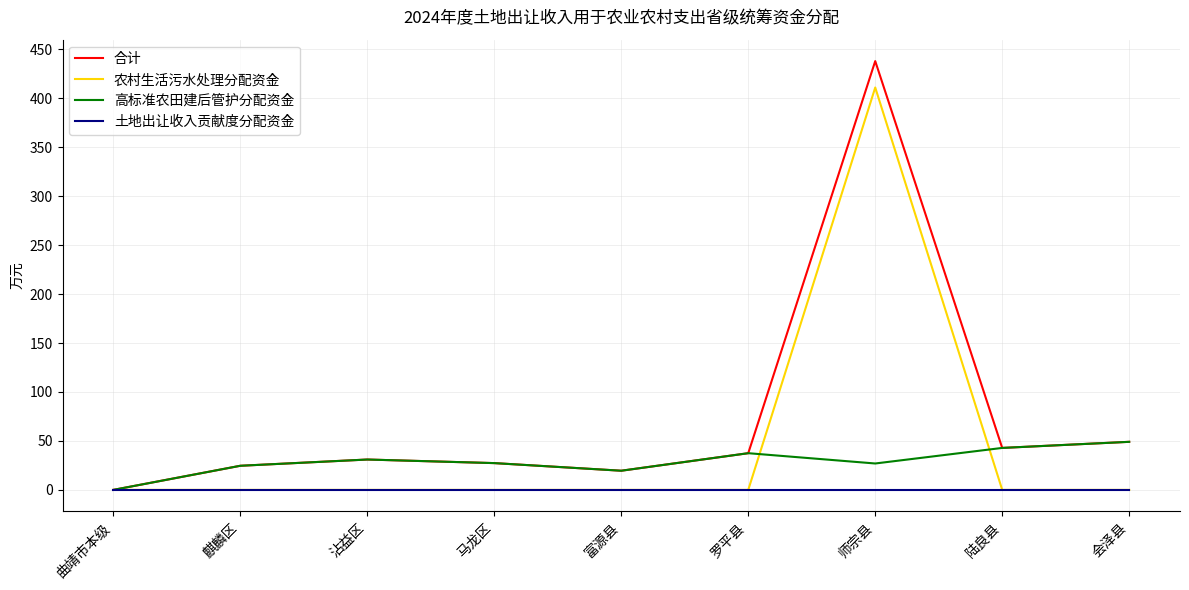

How many interior local peaks does the 合计 series have?

2